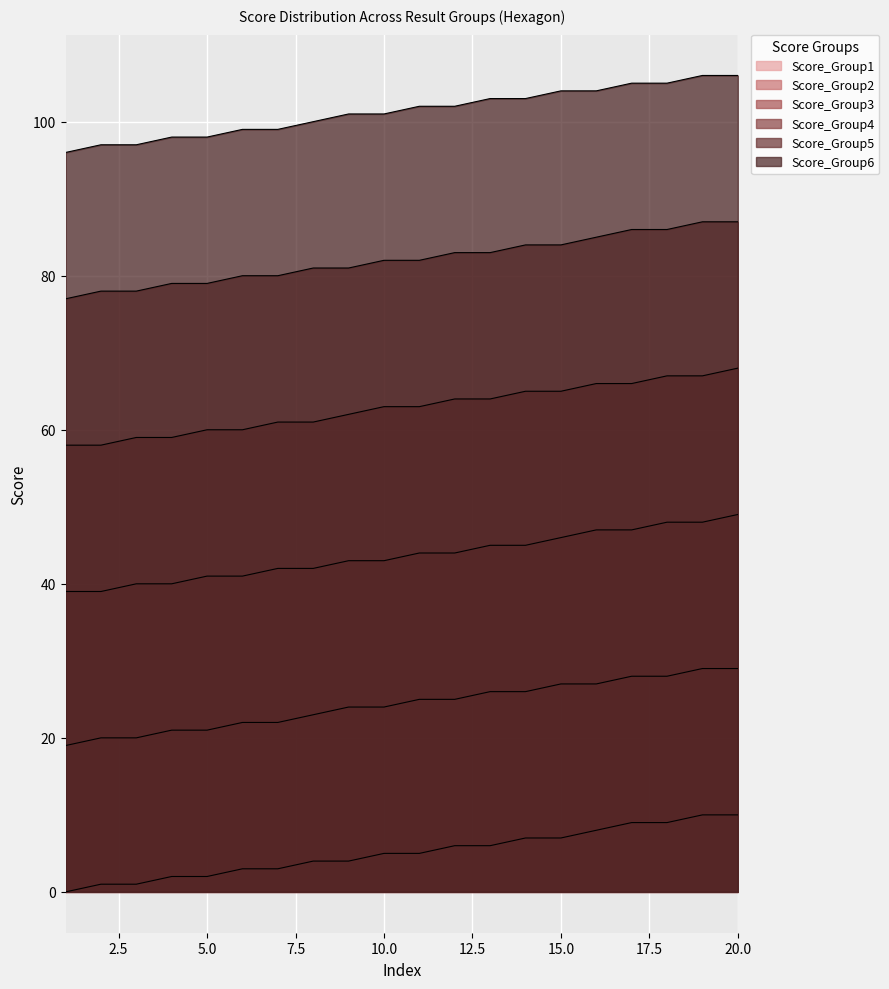

Reading right to left, transcribe all the data shown in this chart.

Score_Group1: 10	10	9	9	8	7	7	6	6	5	5	4	4	3	3	2	2	1	1	0
Score_Group2: 29	29	28	28	27	27	26	26	25	25	24	24	23	22	22	21	21	20	20	19
Score_Group3: 49	48	48	47	47	46	45	45	44	44	43	43	42	42	41	41	40	40	39	39
Score_Group4: 68	67	67	66	66	65	65	64	64	63	63	62	61	61	60	60	59	59	58	58
Score_Group5: 87	87	86	86	85	84	84	83	83	82	82	81	81	80	80	79	79	78	78	77
Score_Group6: 106	106	105	105	104	104	103	103	102	102	101	101	100	99	99	98	98	97	97	96